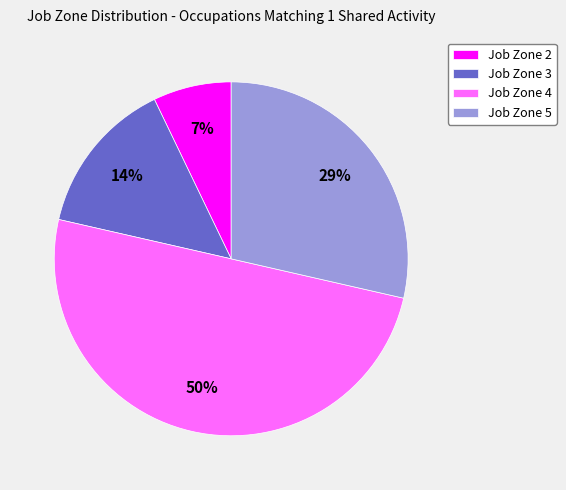

Rank the categories by value from highest to lowest.

Job Zone 4, Job Zone 5, Job Zone 3, Job Zone 2